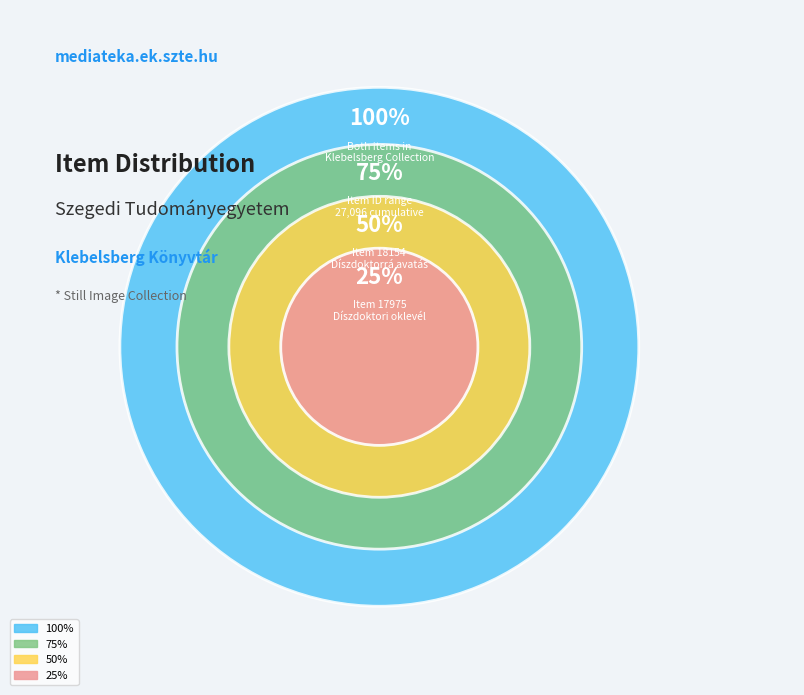

What percentage do Item 18154
Díszdoktorrá avatás
(1983) and Item 17975
Díszdoktori oklevél átadása
(1983. október 10.) together represent?

100.0%